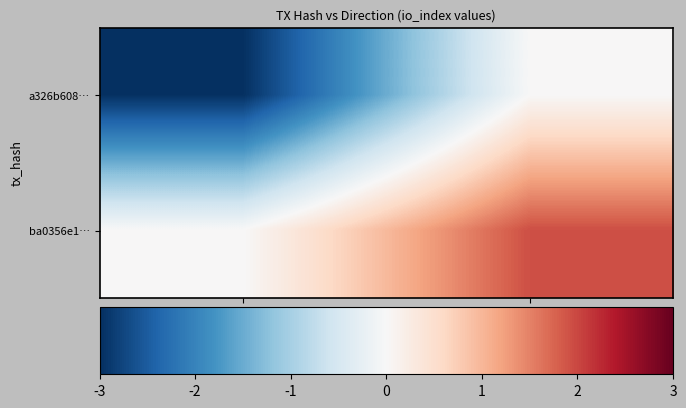

At -1, list the series in order from largest to smallest.

ba0356e1…, a326b608…